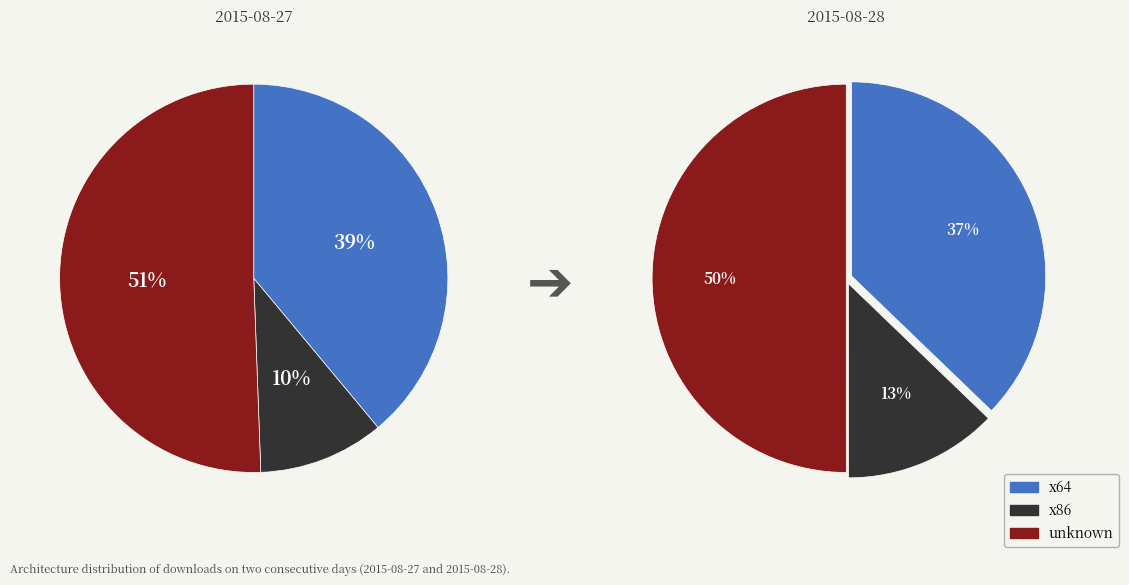

To the nearest percent, what is the combined percentage of 2015-08-28 and 2015-08-27?

100%